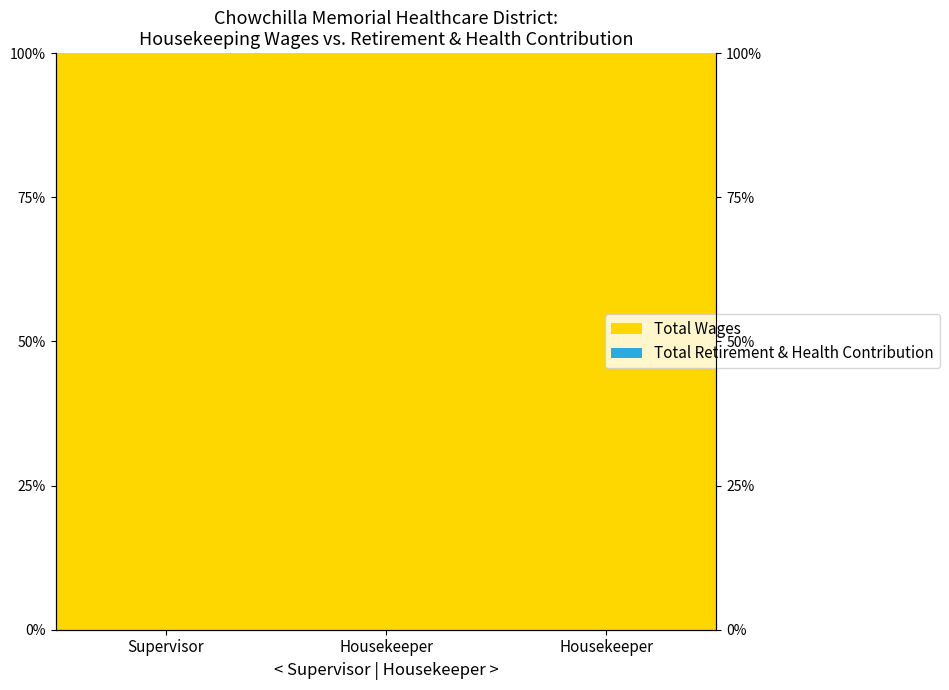

What is the value of the Total Wages bar at the 1st from the left?

1